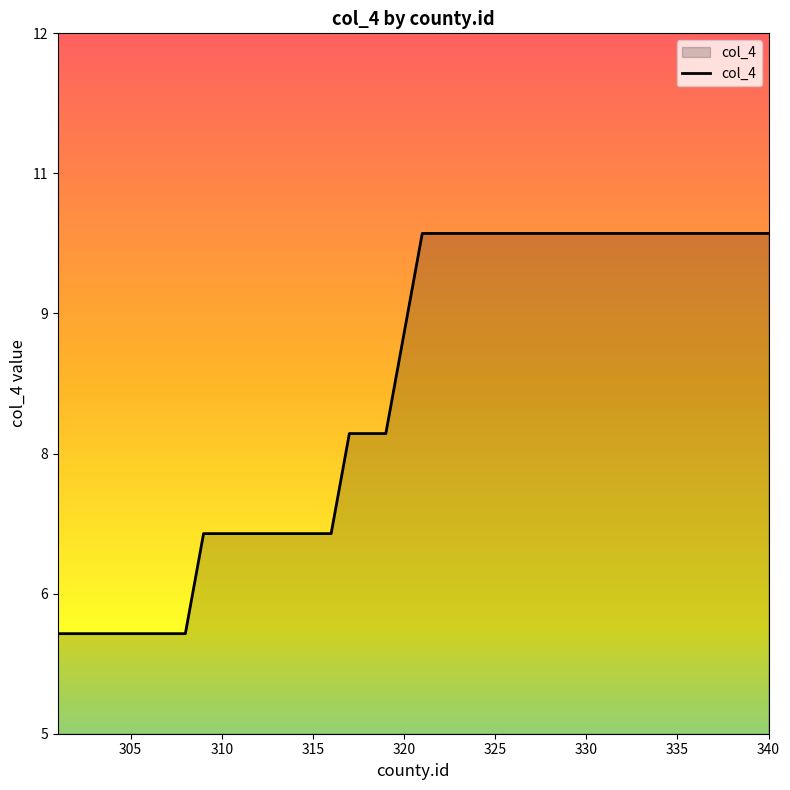

What is the value of the 8th point from the left?

6